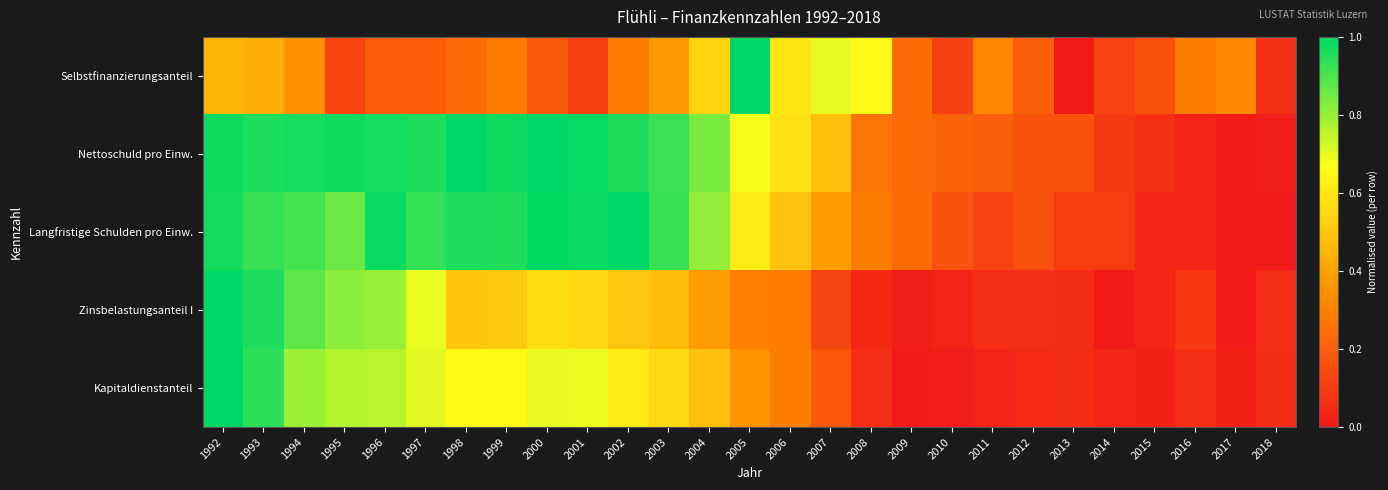

At which category is the sum across all series the highest?

1992